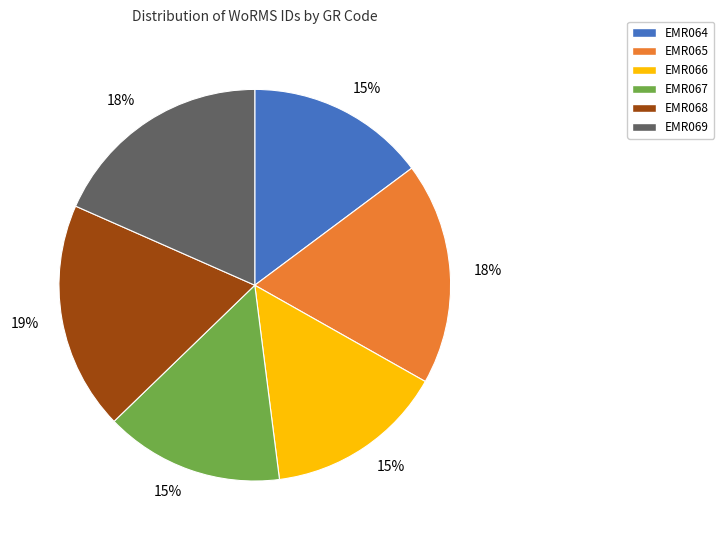

How many segments does this pie chart have?

6